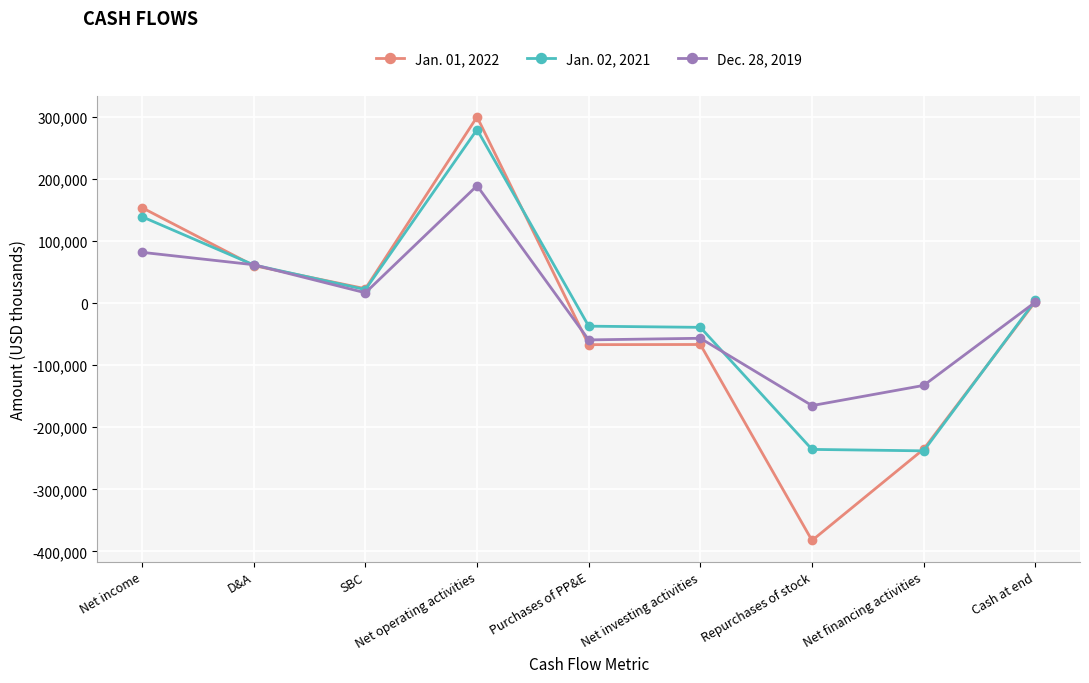

True or false: Jan. 02, 2021 and Dec. 28, 2019 cross at least once.

True